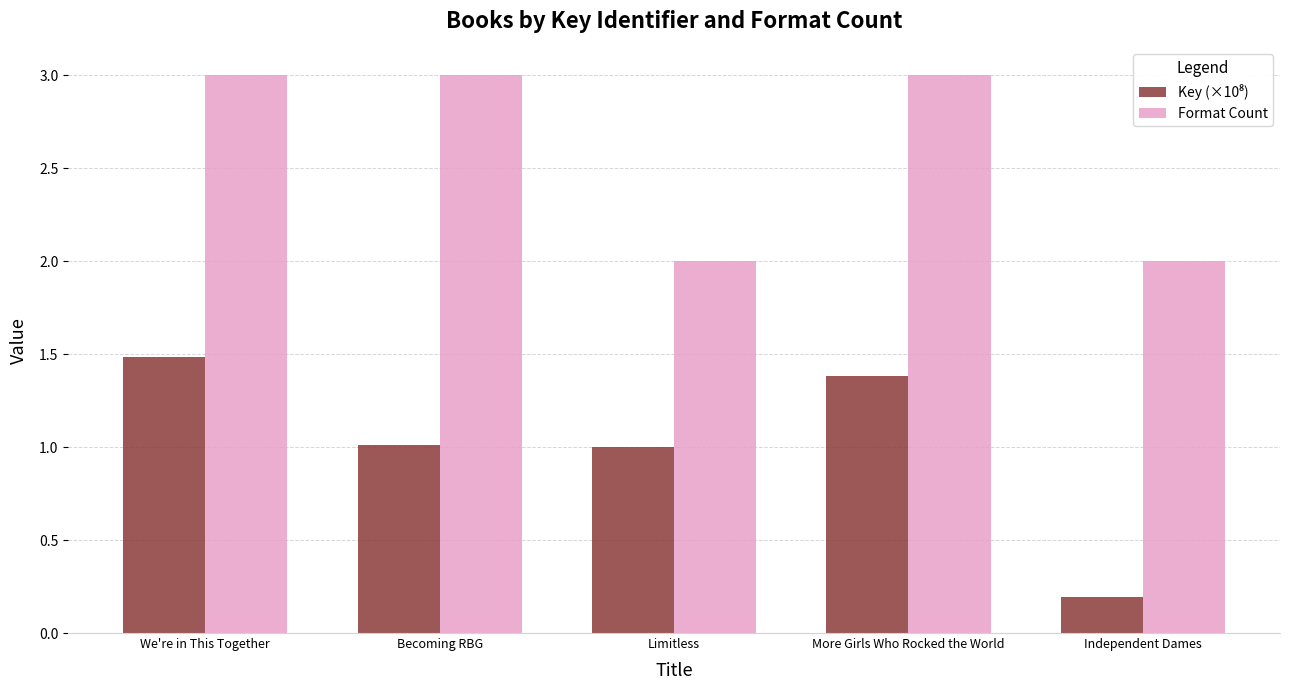

How many bars are there in each group?

2